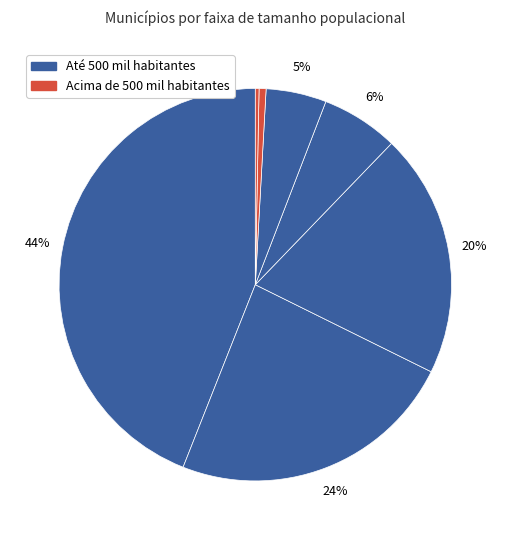

How many segments does this pie chart have?

7